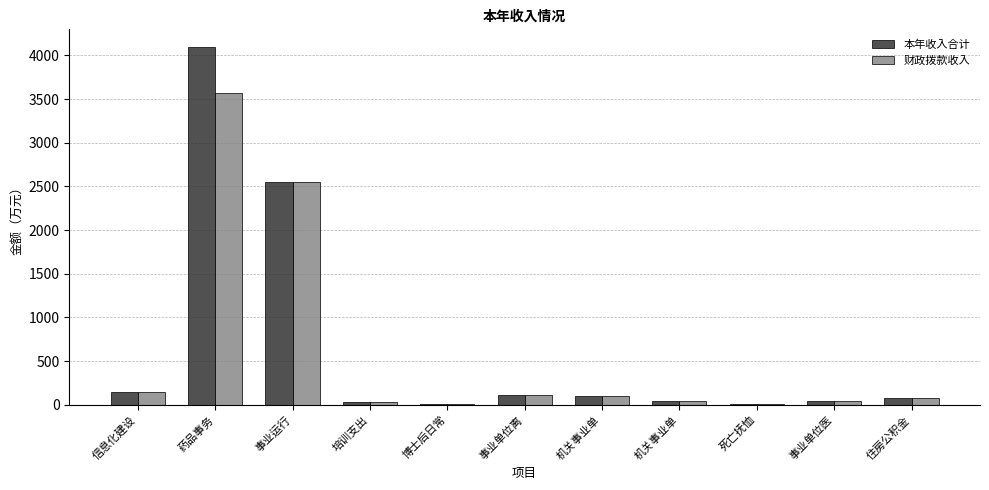

Rank the categories by 财政拨款收入 value from highest to lowest.

药品事务, 事业运行, 信息化建设, 事业单位离, 机关事业单, 住房公积金, 机关事业单, 事业单位医, 培训支出, 死亡抚恤, 博士后日常